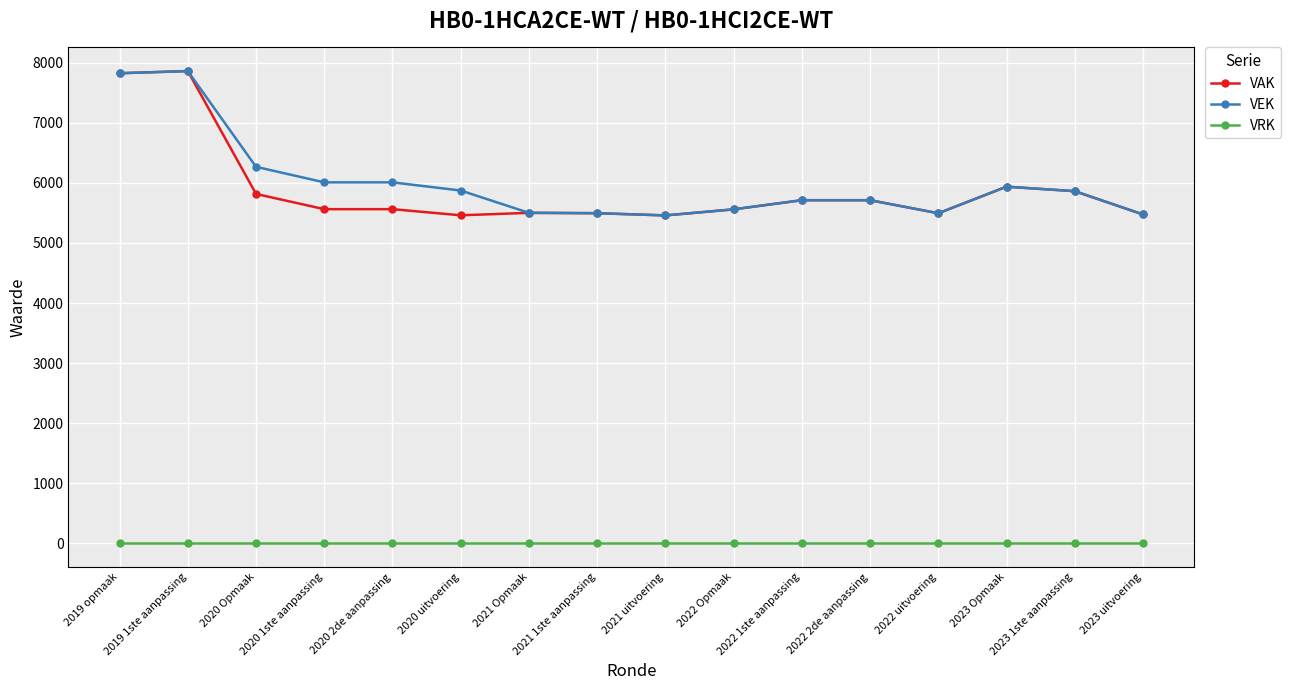

What is the difference between the maximum and second lowest values in the VAK series?

2399